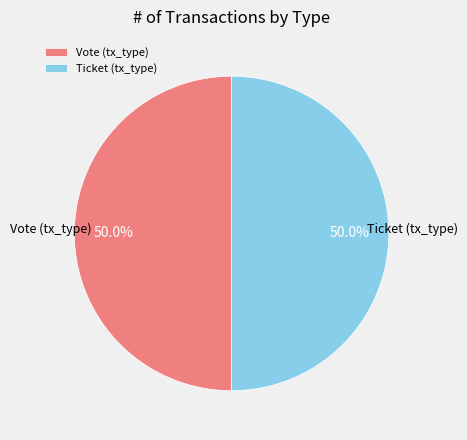

Is the sum of Vote and Ticket greater than half?

Yes